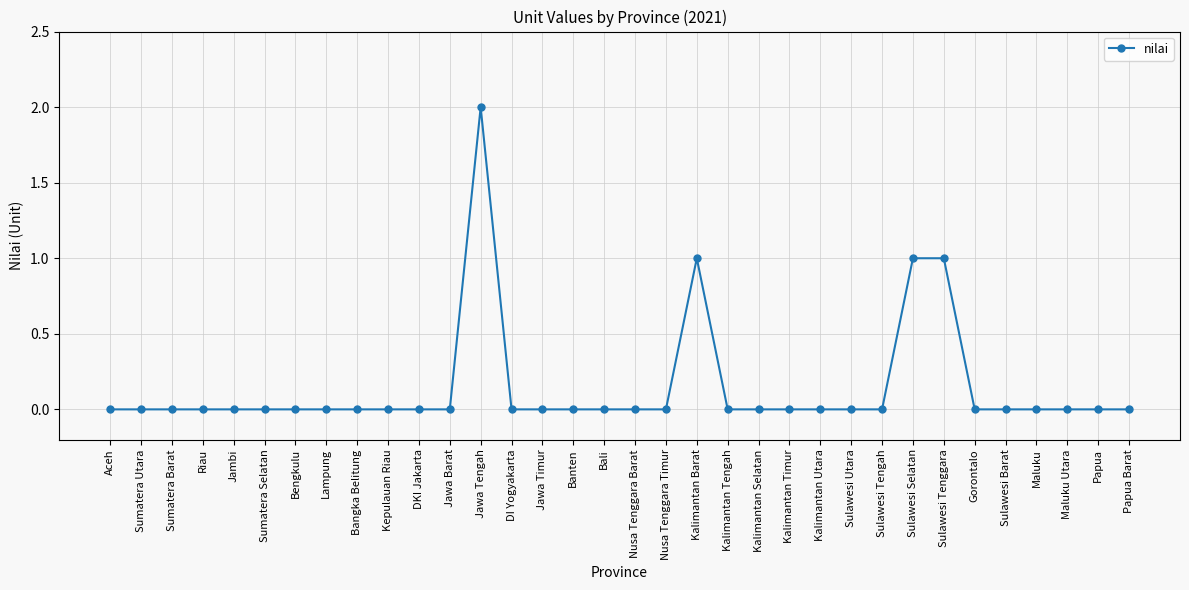

Reading left to right, extract all data points from this chart.

0	0	0	0	0	0	0	0	0	0	0	0	2	0	0	0	0	0	0	1	0	0	0	0	0	0	1	1	0	0	0	0	0	0